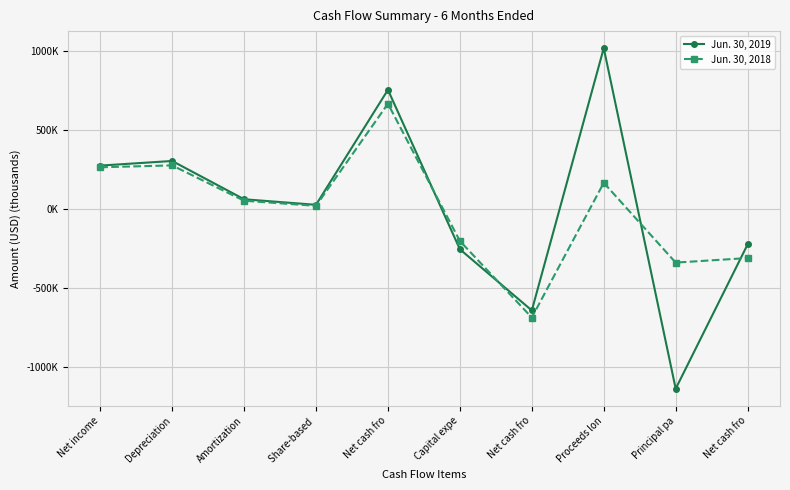

What is the highest value of the Jun. 30, 2019 series?

1016.2